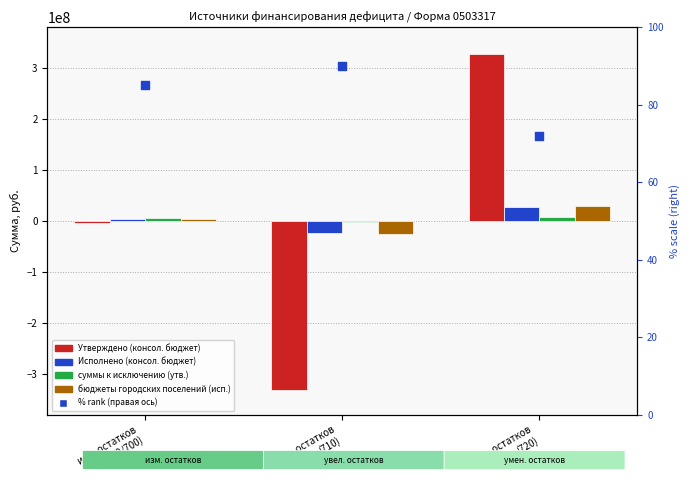

Which series has the widest spread of Y values?

Утверждено (консол. бюджет)